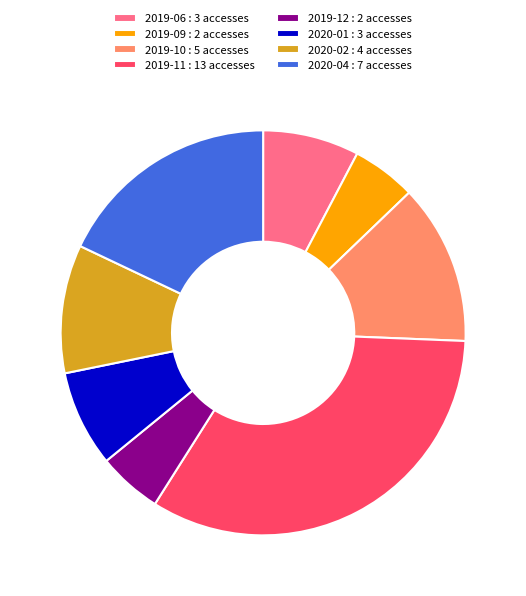

How many segments does this pie chart have?

8